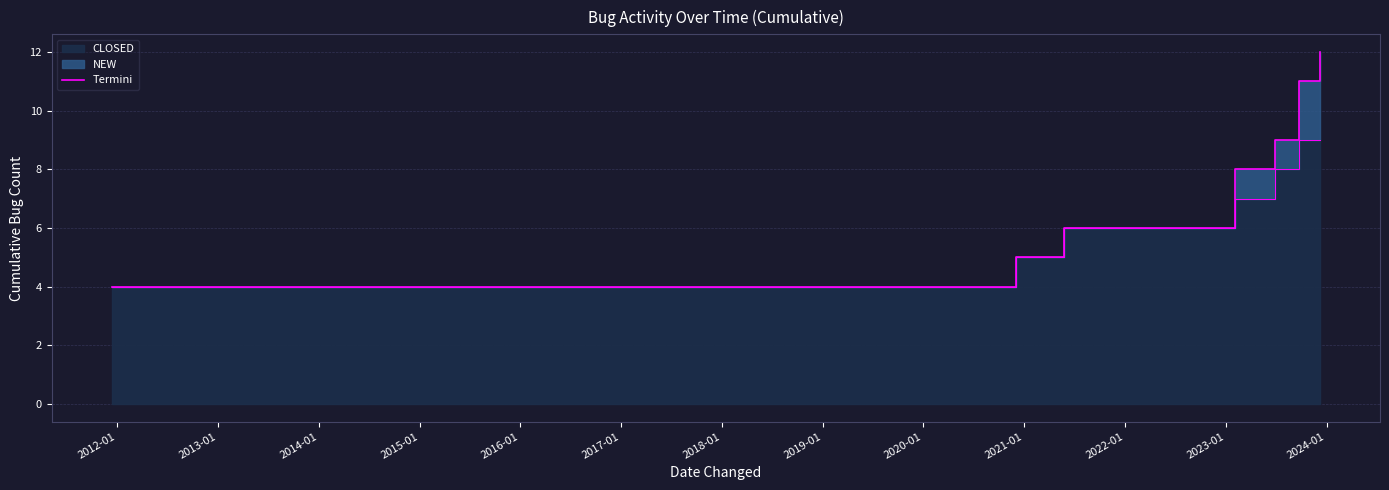

Which has a higher value, 2012-01 or 2014-01?

2014-01